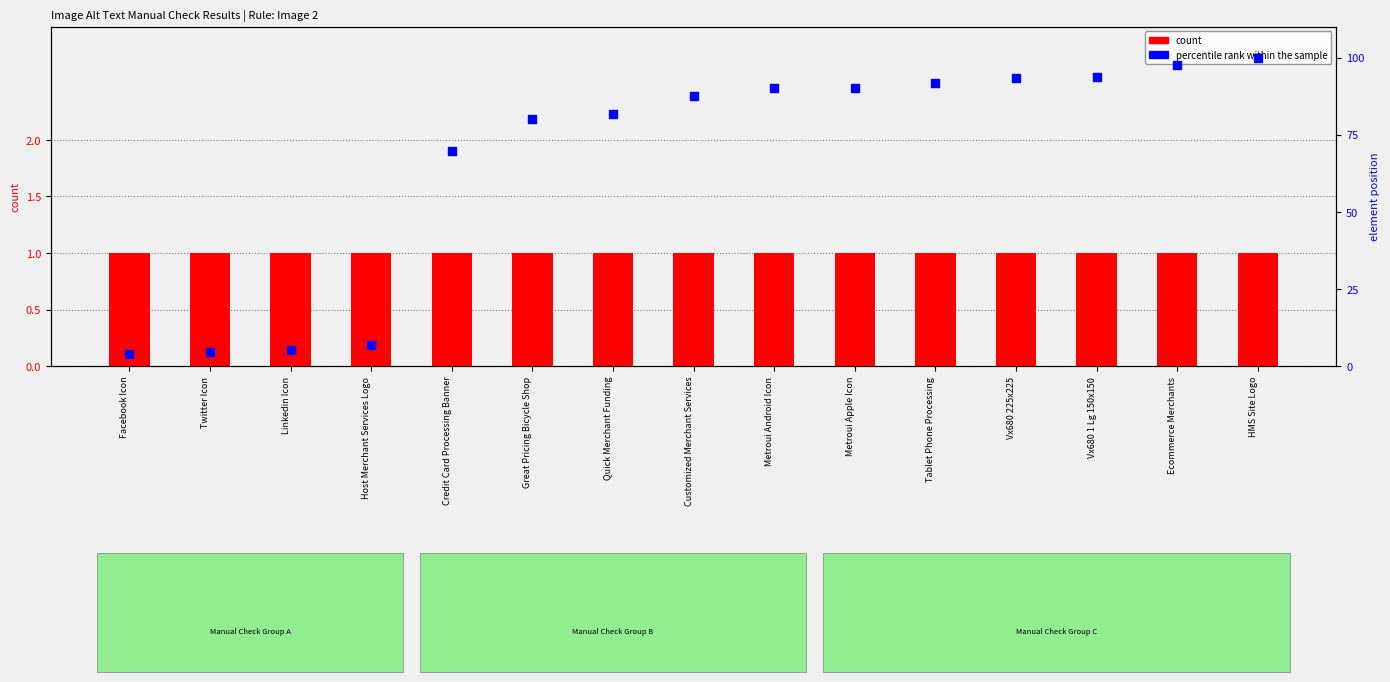

What are all the series names shown in the legend?

count, percentile rank within the sample